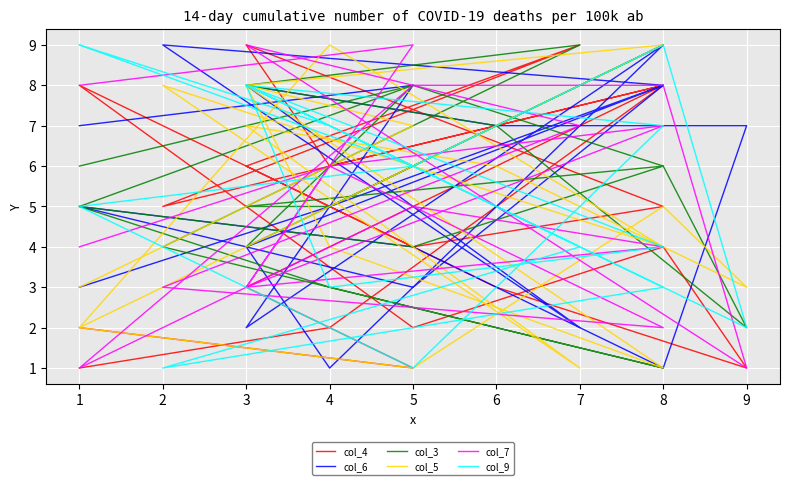

After their last crossing, which series has the higher values: col_4 or col_7?

col_7